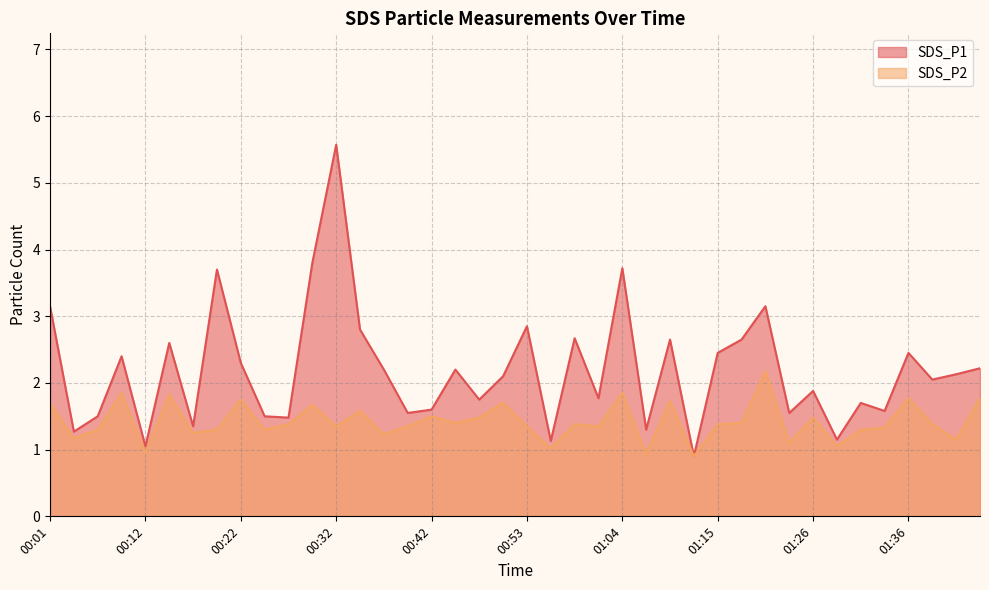

What position from the left is 00:29?

12